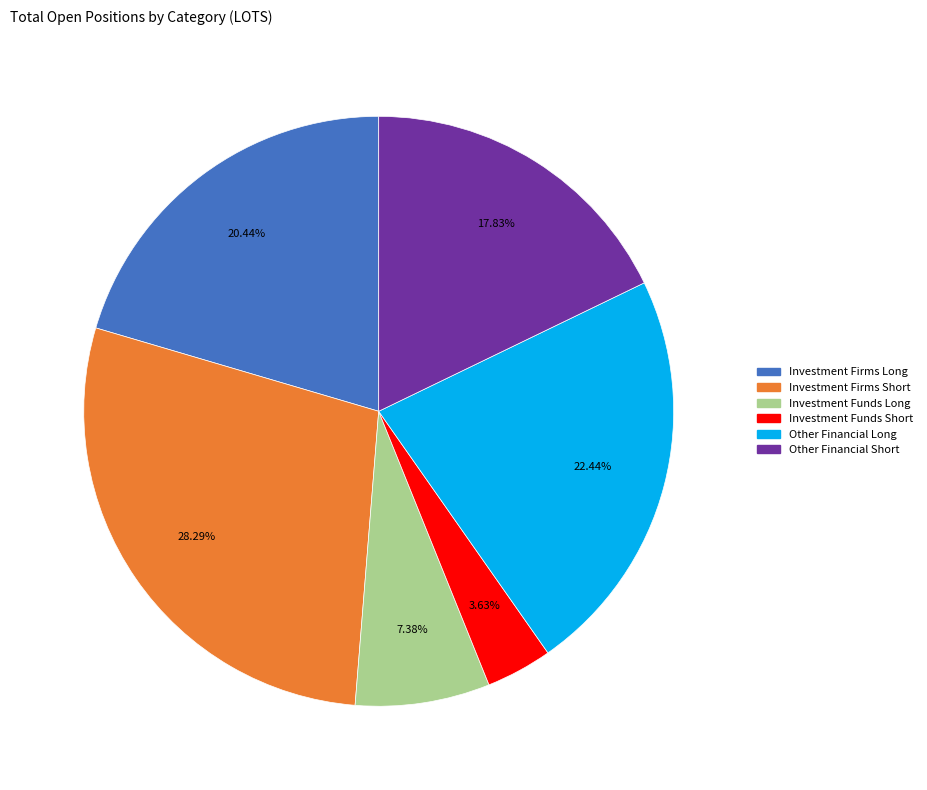

Is there a majority slice in this chart?

No